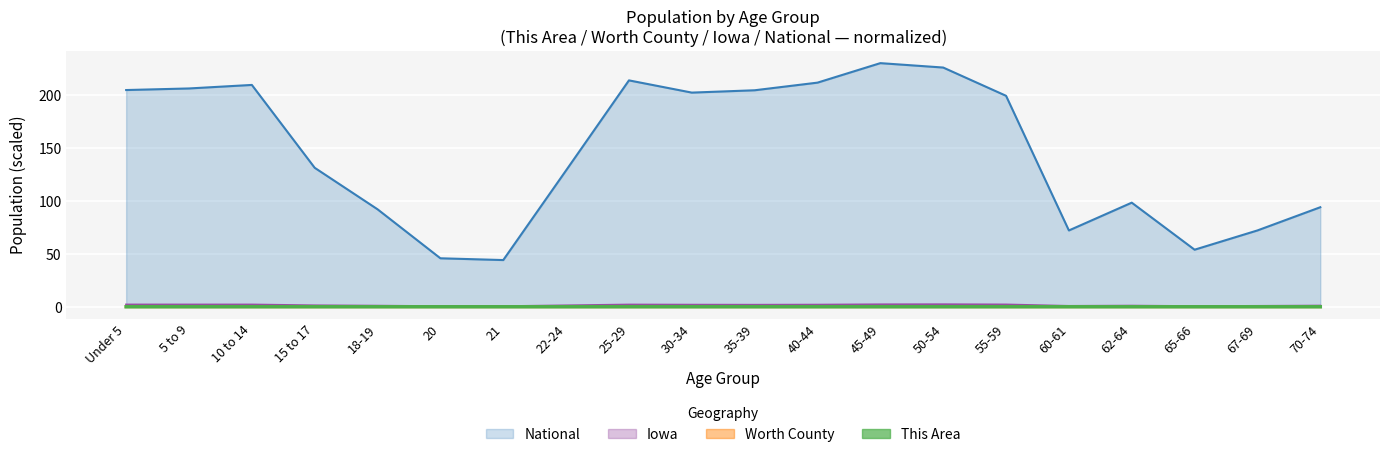

Reading right to left, list all the values displayed in this chart.

This Area: 0.0	0.0	0.0	0.0	0.0	0.0	0.0	0.0	0.0	0.0	0.0	0.0	0.0	0.0	0.0	0.0	0.0	0.0	0.0	0.0
Worth County: 0.0	0.0	0.0	0.0	0.0	0.0	0.0	0.0	0.0	0.0	0.0	0.0	0.0	0.0	0.0	0.0	0.0	0.0	0.0	0.0
Iowa: 1.0	0.7	0.5	1.0	0.7	2.1	2.3	2.2	1.9	1.8	1.9	2.0	1.2	0.5	0.5	0.9	1.3	2.0	2.0	2.0
National: 94.0	72.1	53.9	98.3	72.1	199.2	225.8	230.0	211.6	204.4	202.2	213.7	128.8	44.1	45.8	92.0	131.2	209.4	206.1	204.6